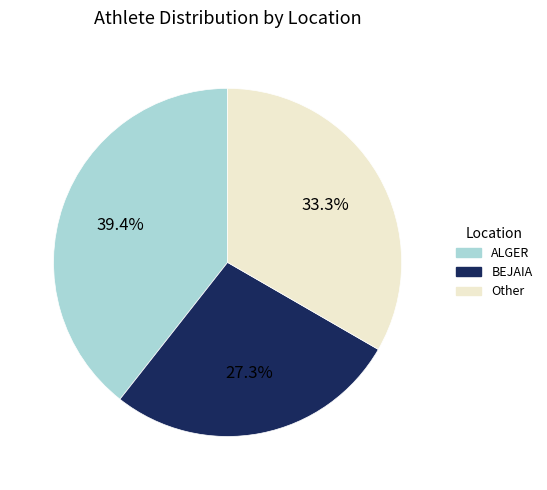

Rank the categories by value from highest to lowest.

ALGER, Other, BEJAIA